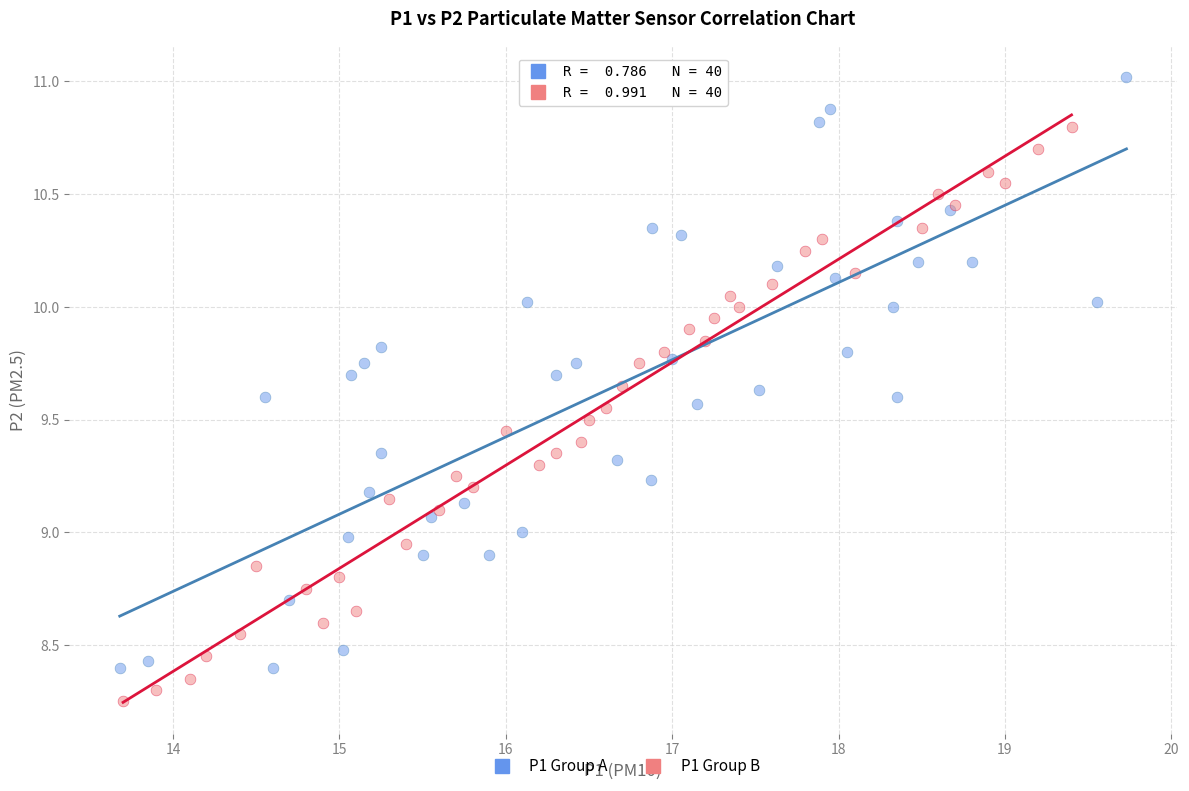

Which series contains the lowest Y value?

P1 Group B